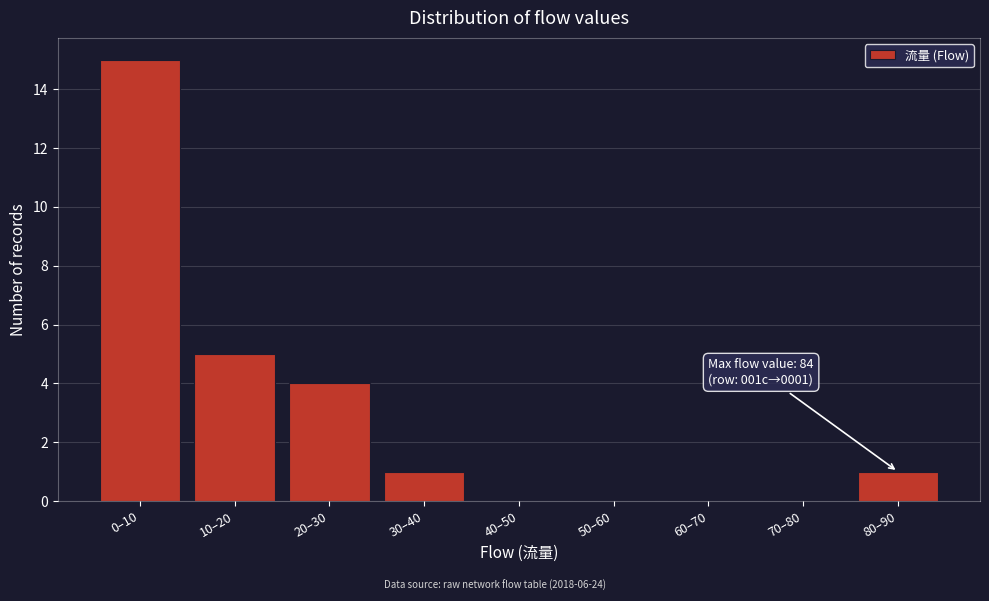

Reading left to right, what are all the values shown in this chart?

0–10=15	10–20=5	20–30=4	30–40=1	40–50=0	50–60=0	60–70=0	70–80=0	80–90=1